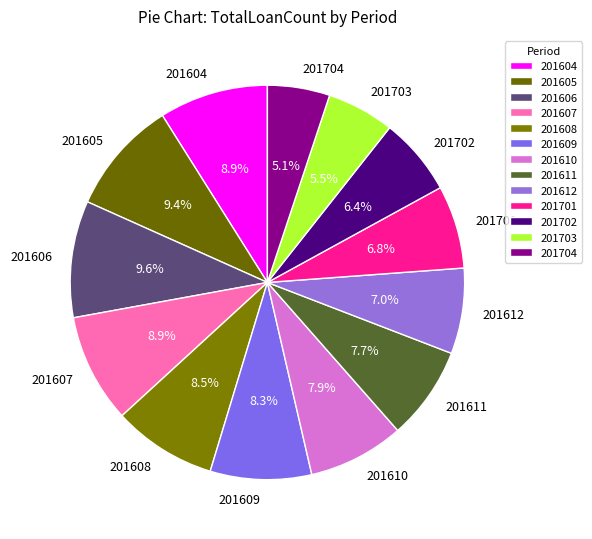

Is 201608 the majority of the pie?

No